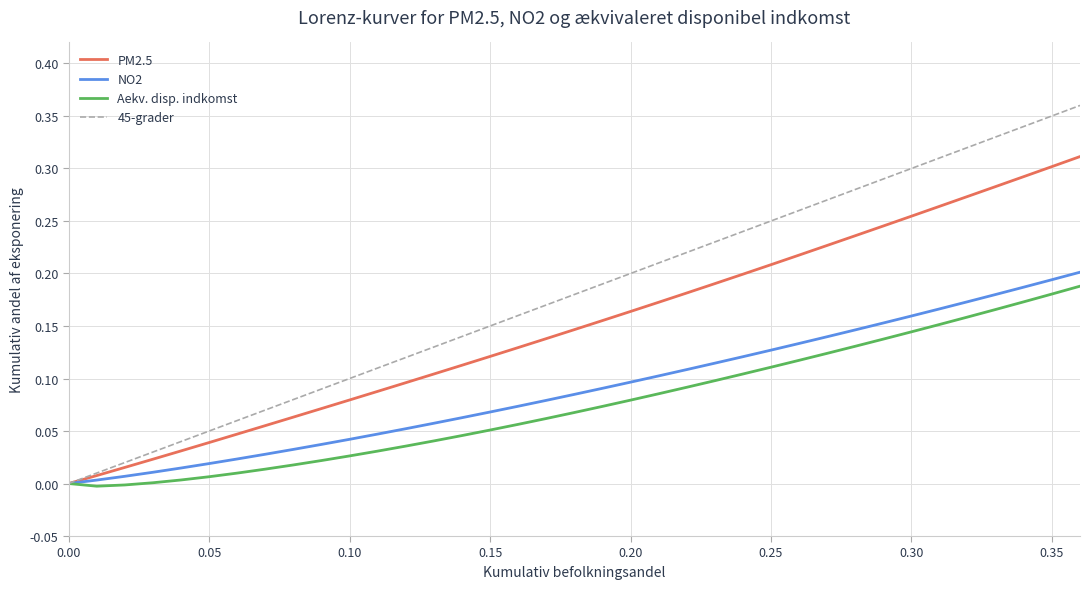

Which series has the largest range (max minus min)?

45-grader